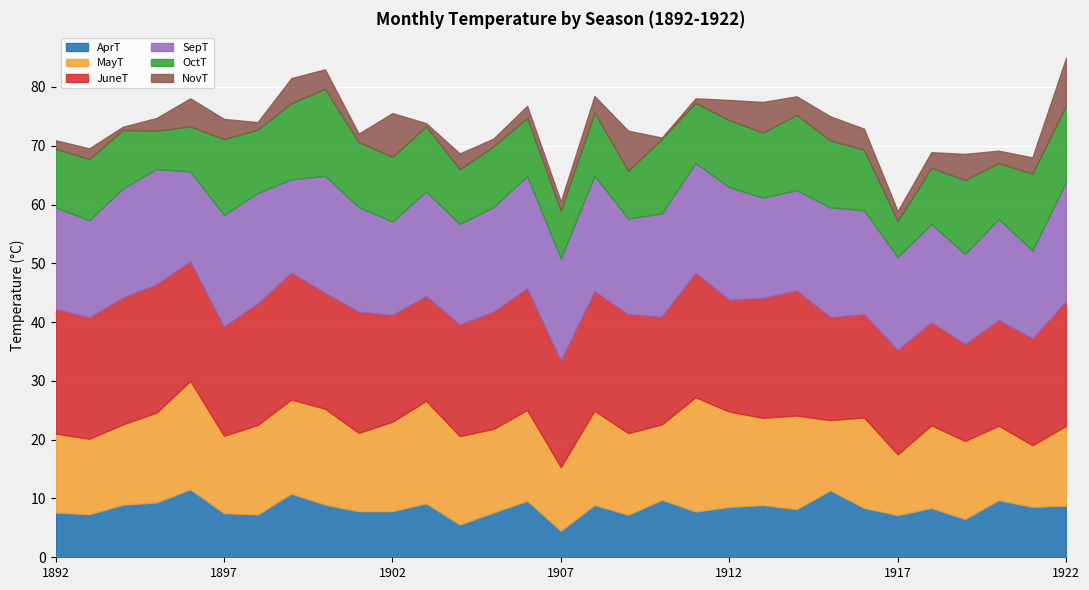

At which category is the sum across all series the highest?

1922